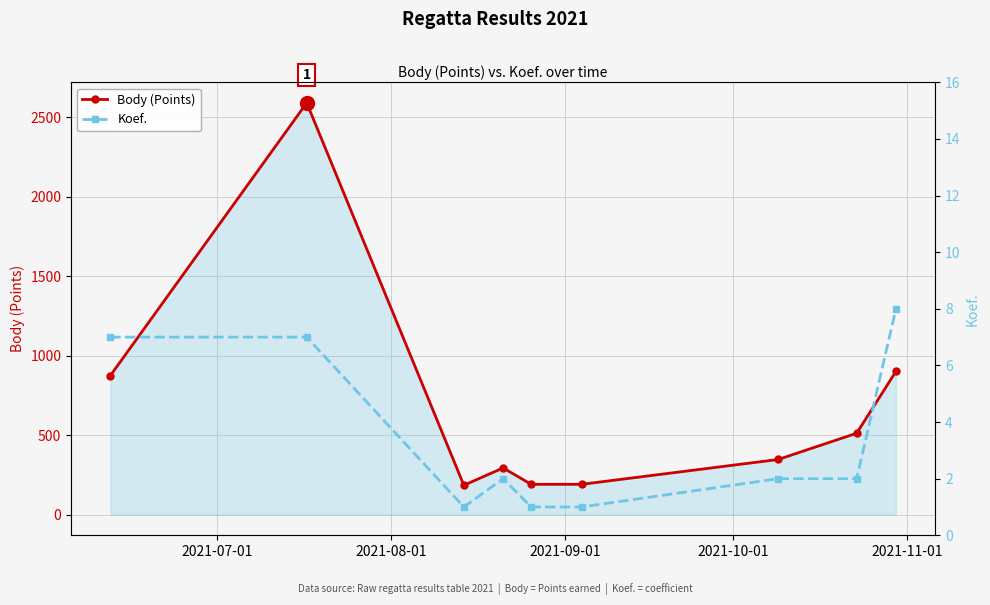

True or false: Body (Points) has more than 0 interior local peaks.

True